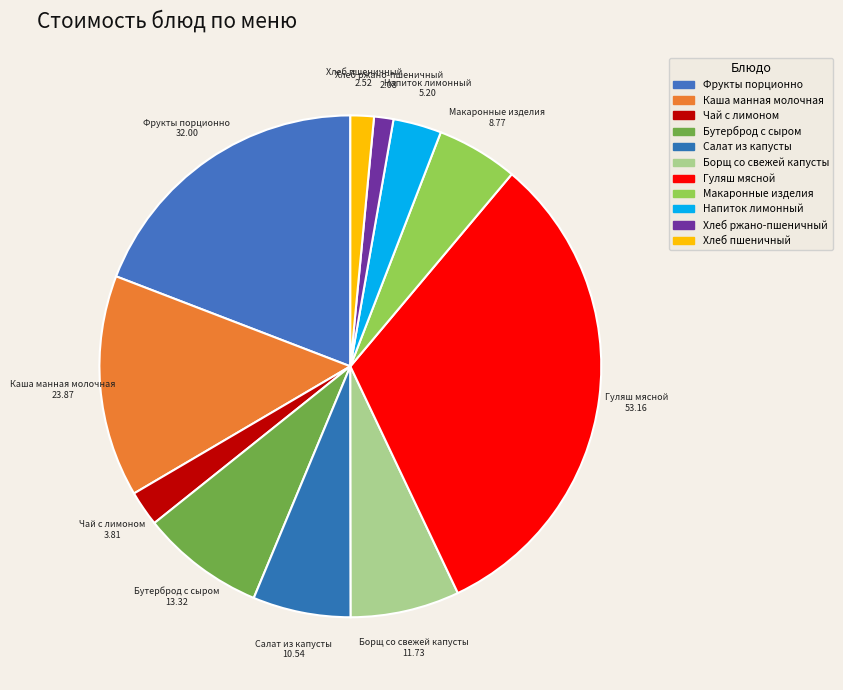

How many segments does this pie chart have?

11